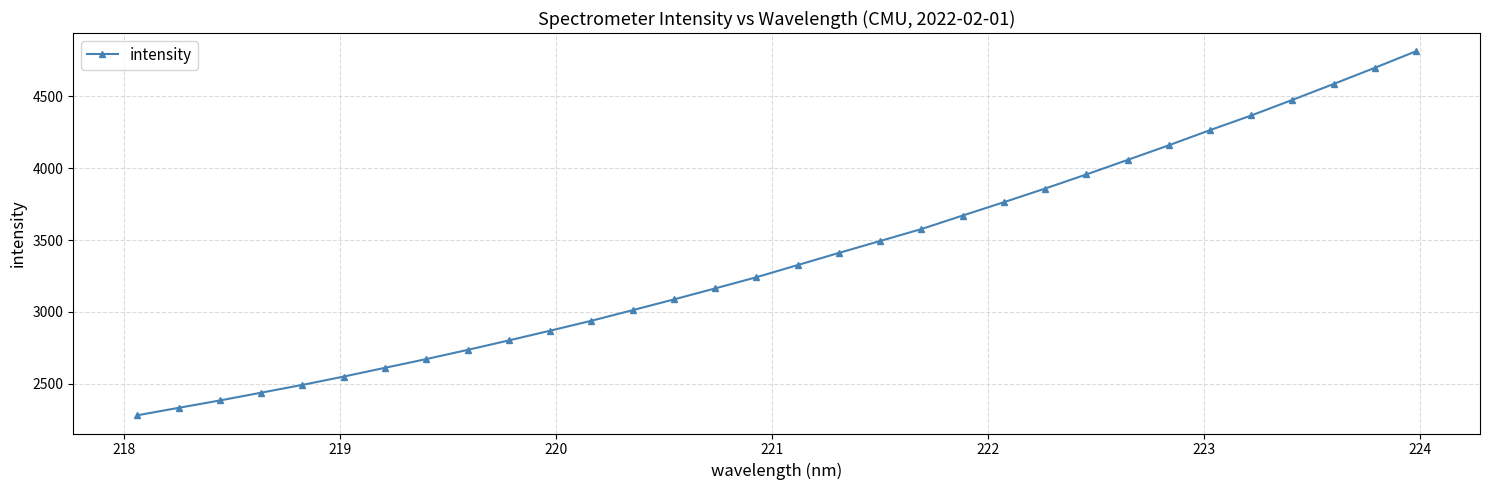

What is the value of the 16th point from the left?

3241.6